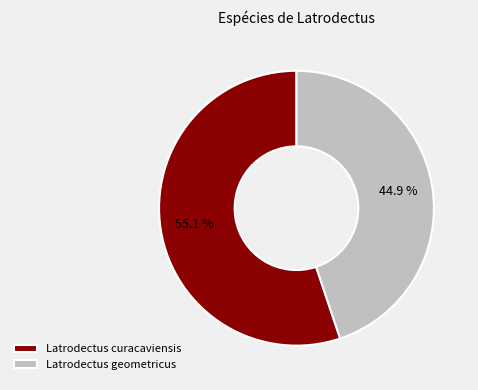

Does Latrodectus geometricus represent more than half of the total?

No